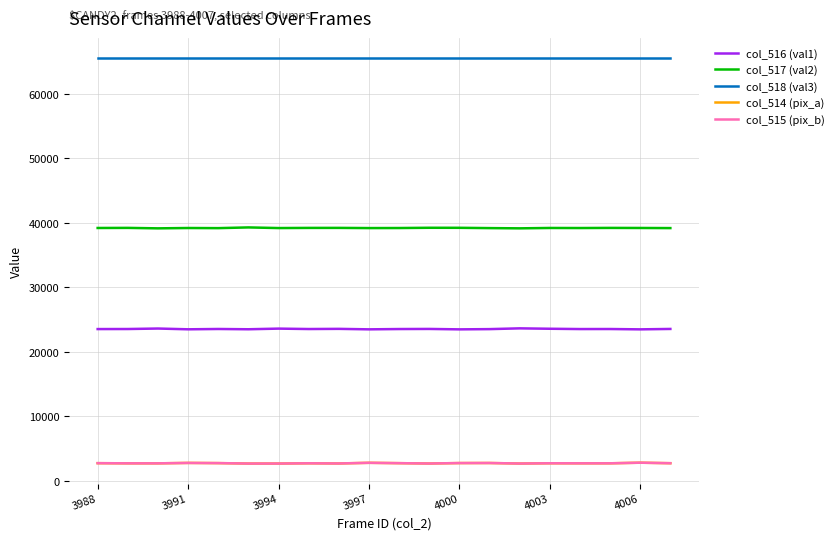

What is the greatest value displayed?

65535